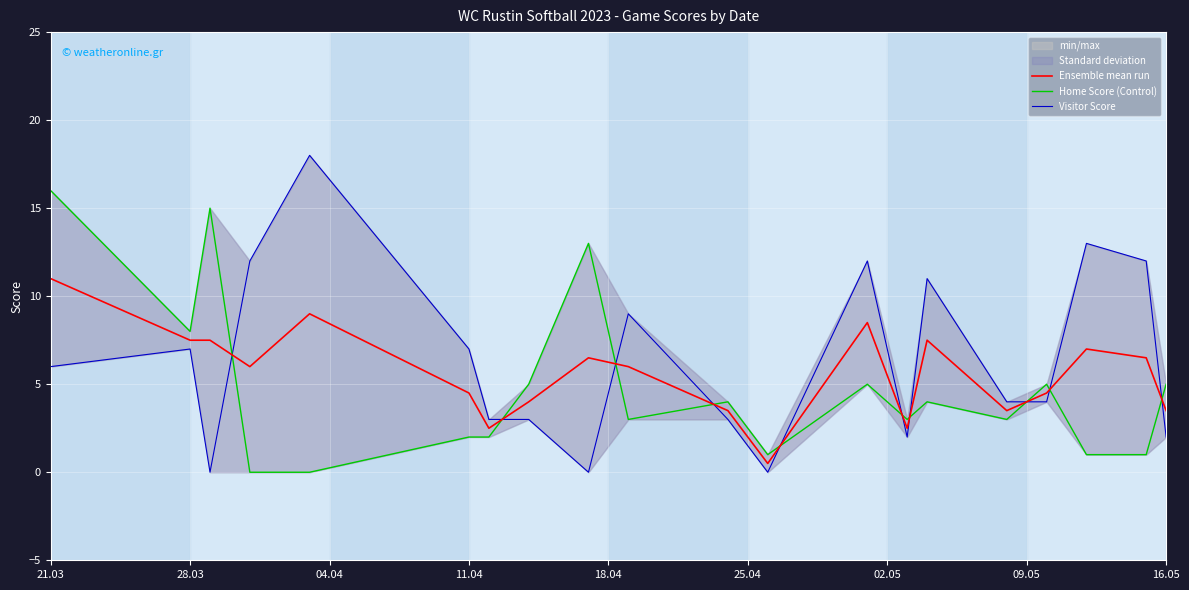

The Ensemble mean run series shows 7.5 at 28.03. True or false?

True